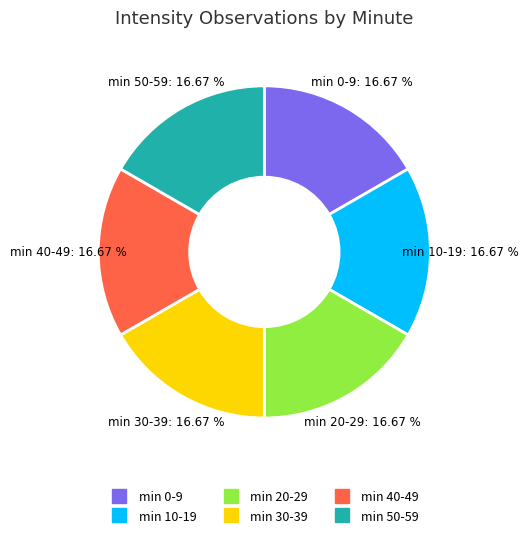

To the nearest percent, what is the average slice percentage?

17%